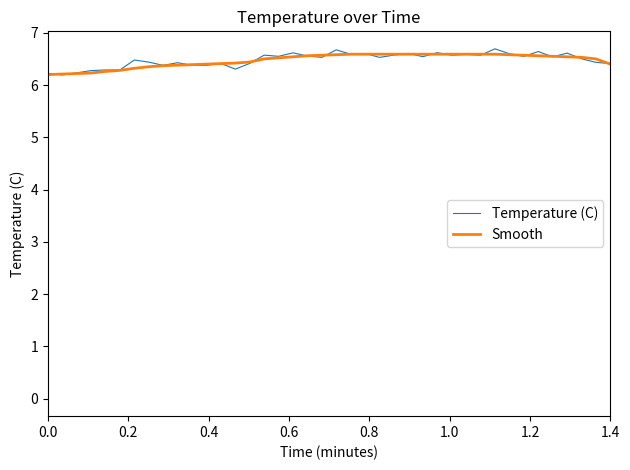

What is the maximum value shown in the chart?

6.7